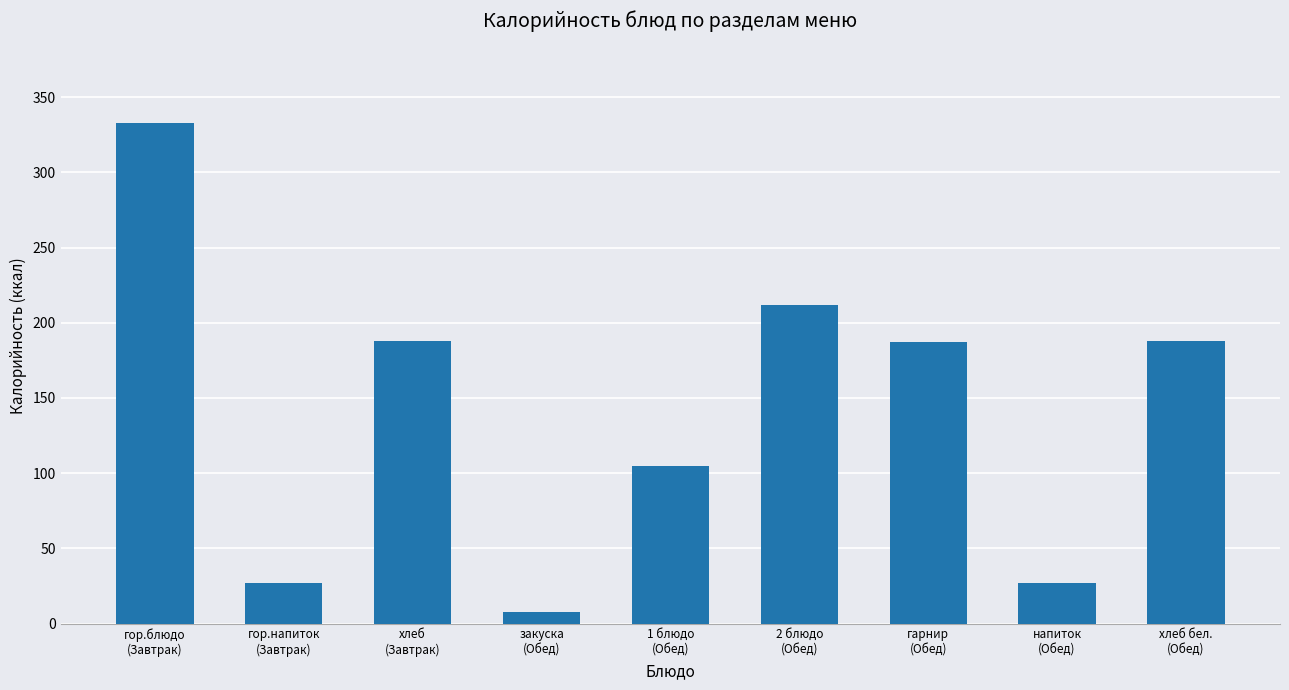

What is the difference between the maximum and minimum values?

325